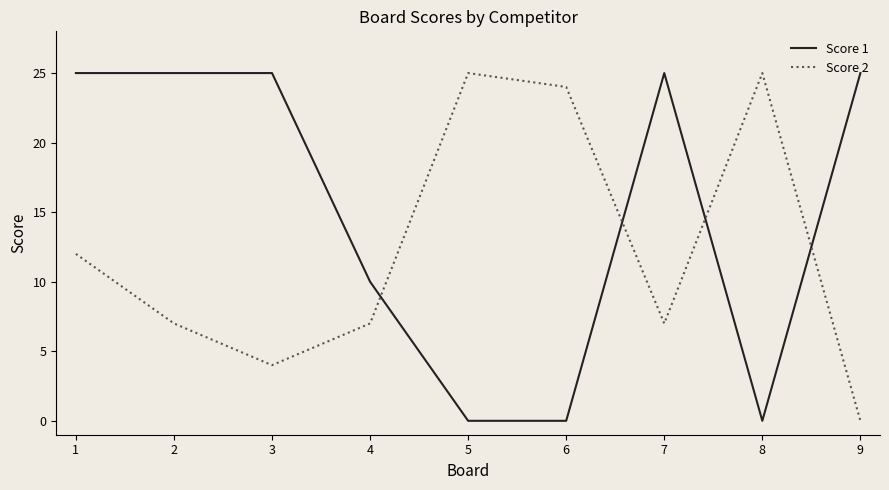

How many categories are shown in the chart?

9